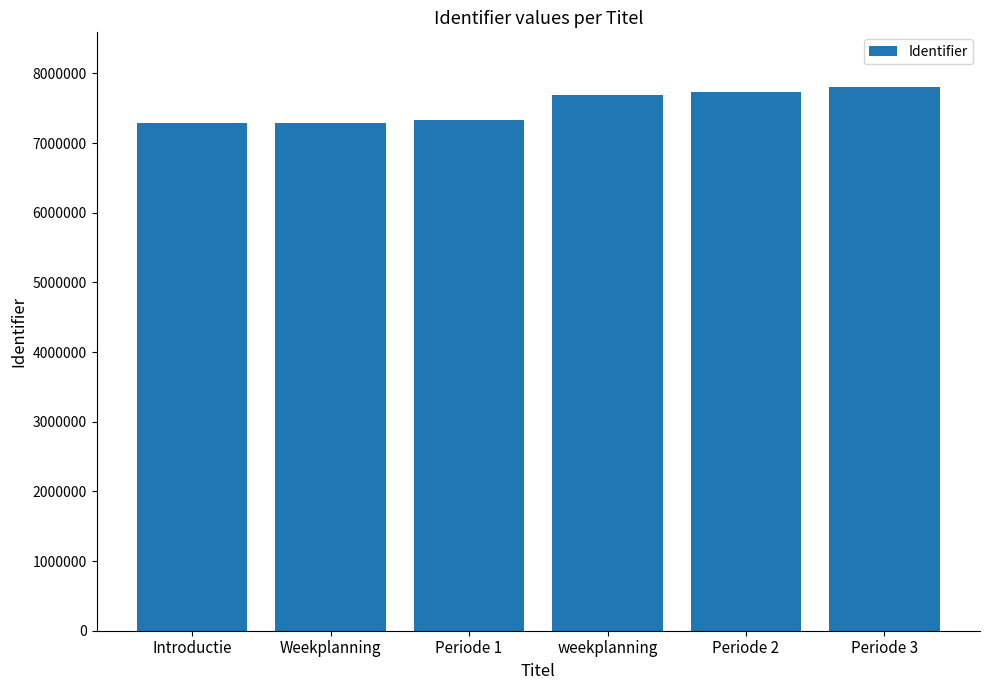

What is the smallest value displayed?

7281274